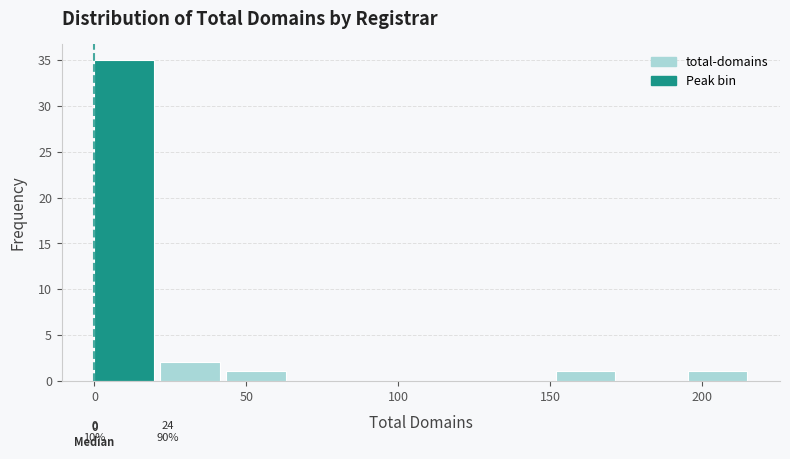

Over which range of the x-axis is the bar tallest?

0 to 20